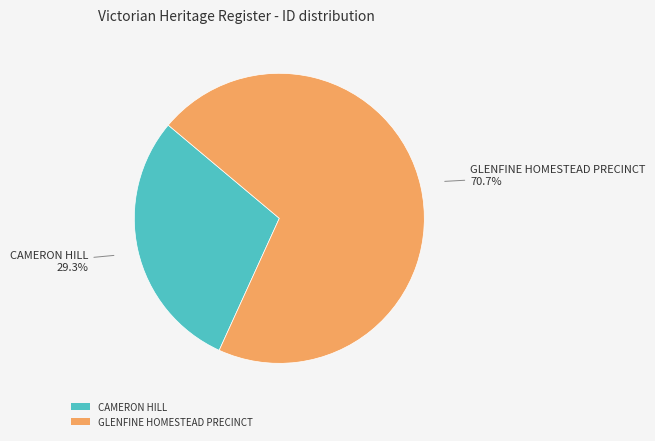

Rank the categories by value from lowest to highest.

CAMERON HILL, GLENFINE HOMESTEAD PRECINCT